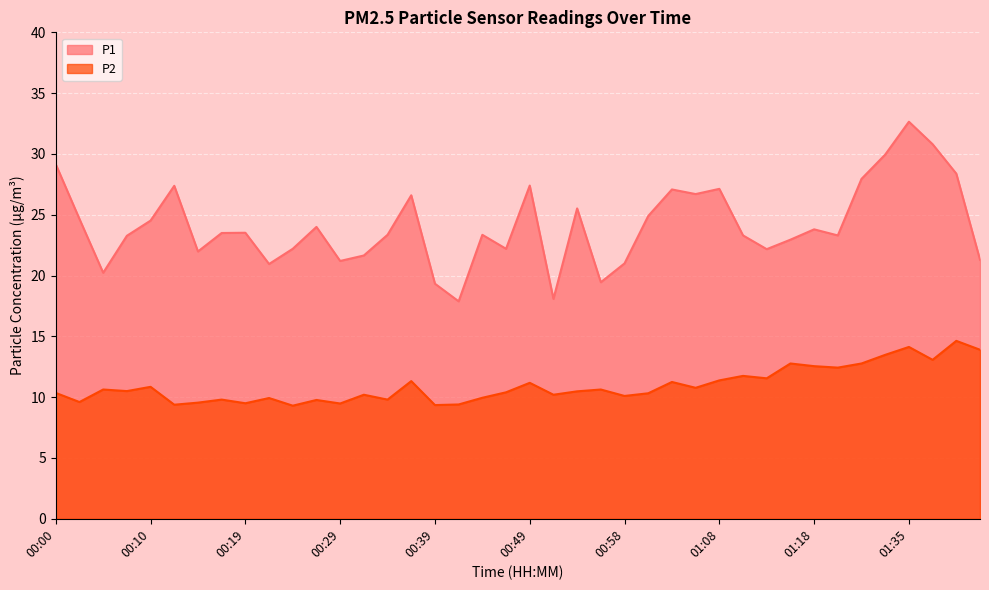

True or false: P1 and P2 cross at least once.

False